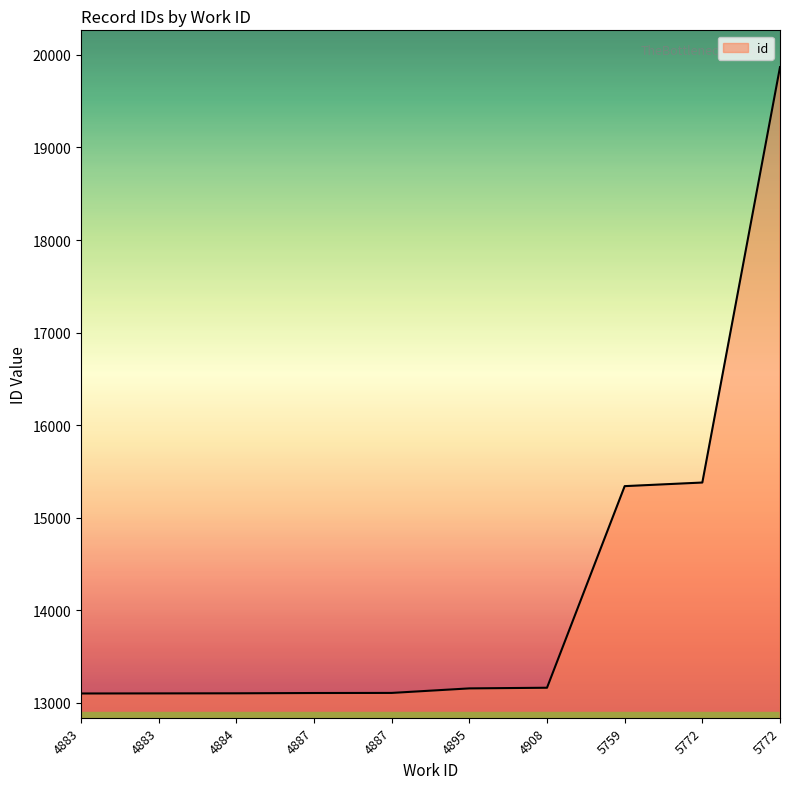

How many lines are shown in the chart?

1